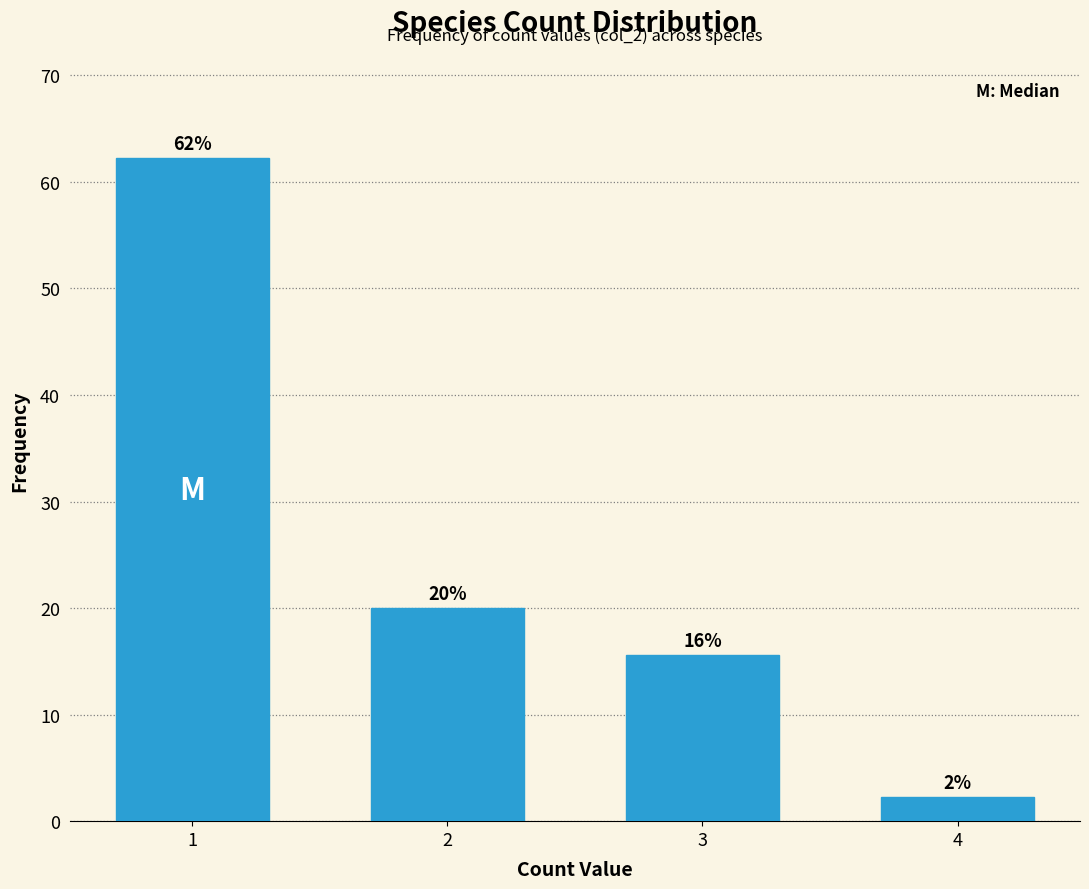

What is the sum of all values?

100.0